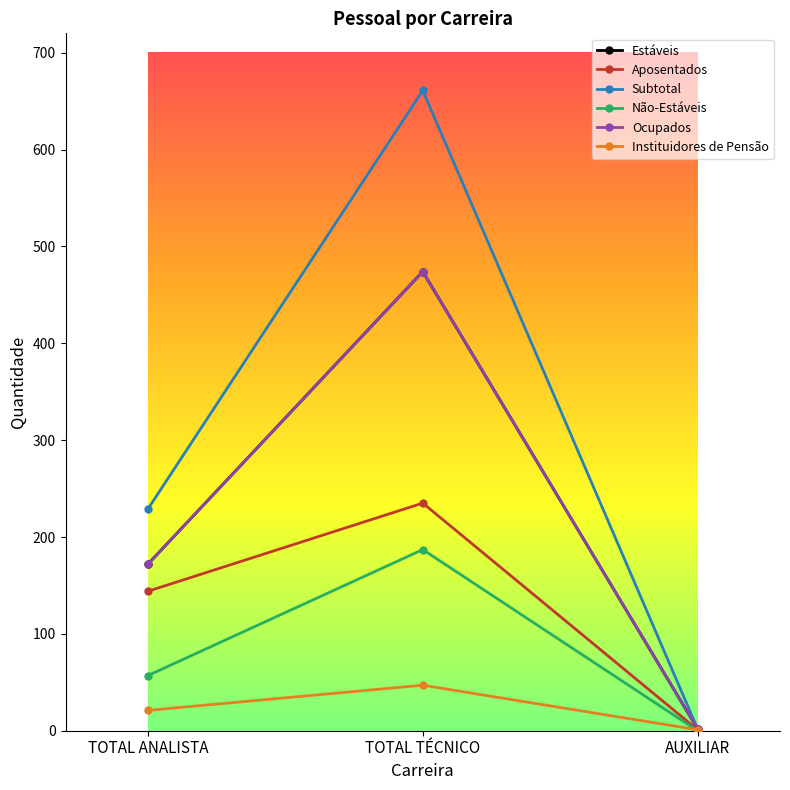

Rank the categories by Estáveis value from highest to lowest.

TOTAL TÉCNICO, TOTAL ANALISTA, AUXILIAR